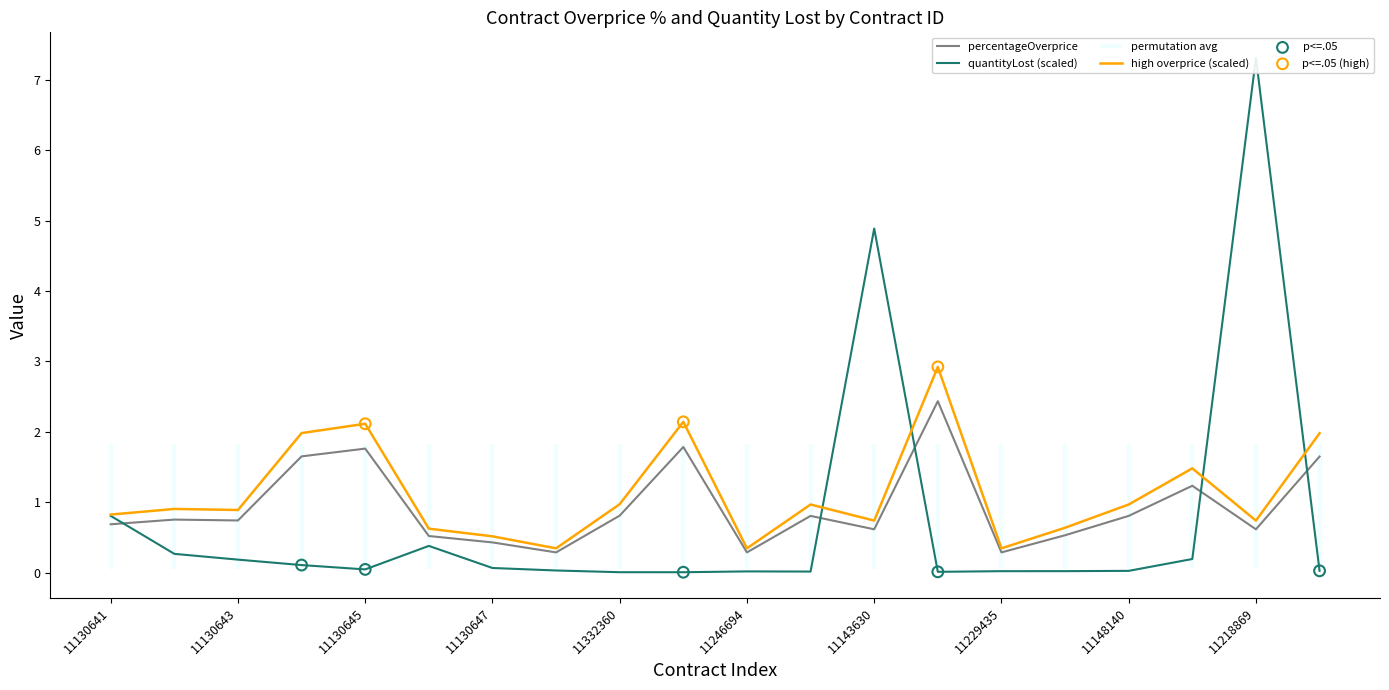

At how many categories does at least one series exceed 1?

8